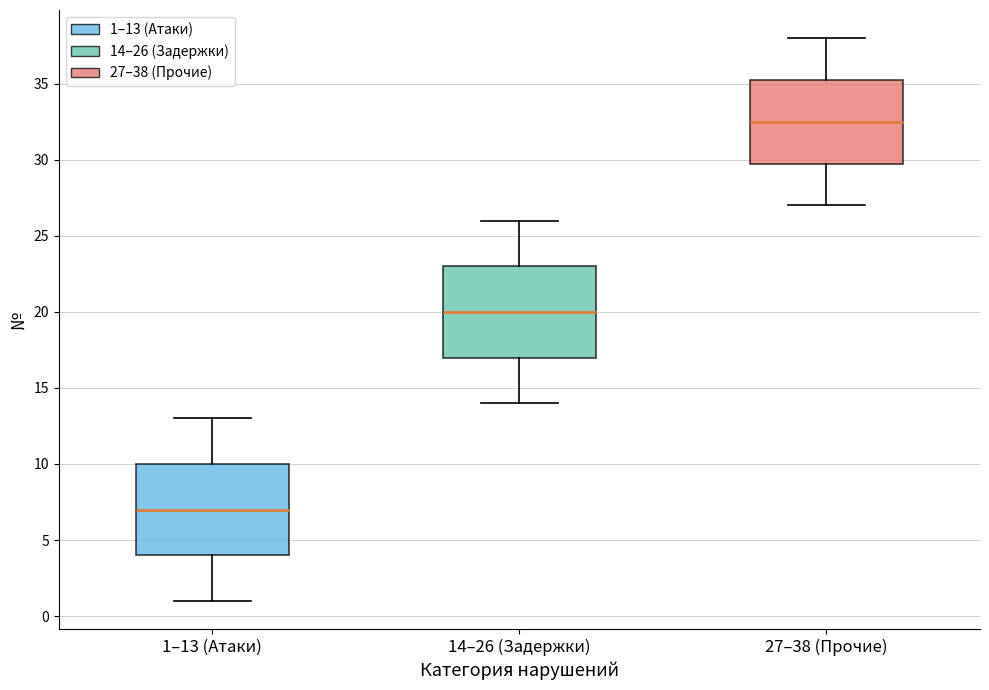

Which box's median line is the lowest?

1–13 (Атаки)